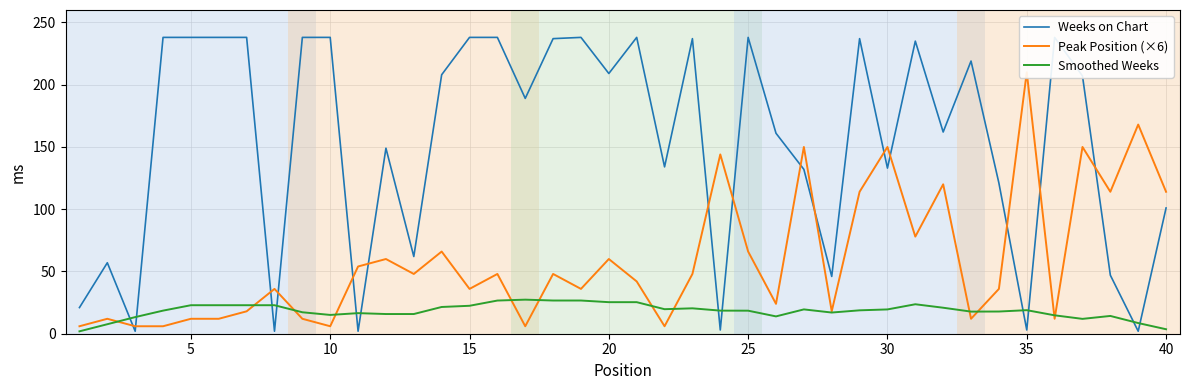

True or false: Smoothed Weeks has a value of 18.5 at 25.

True